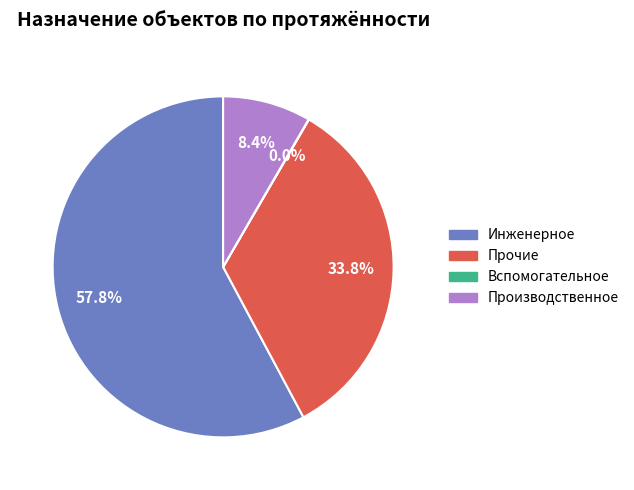

What is the largest slice in the pie chart?

Инженерное